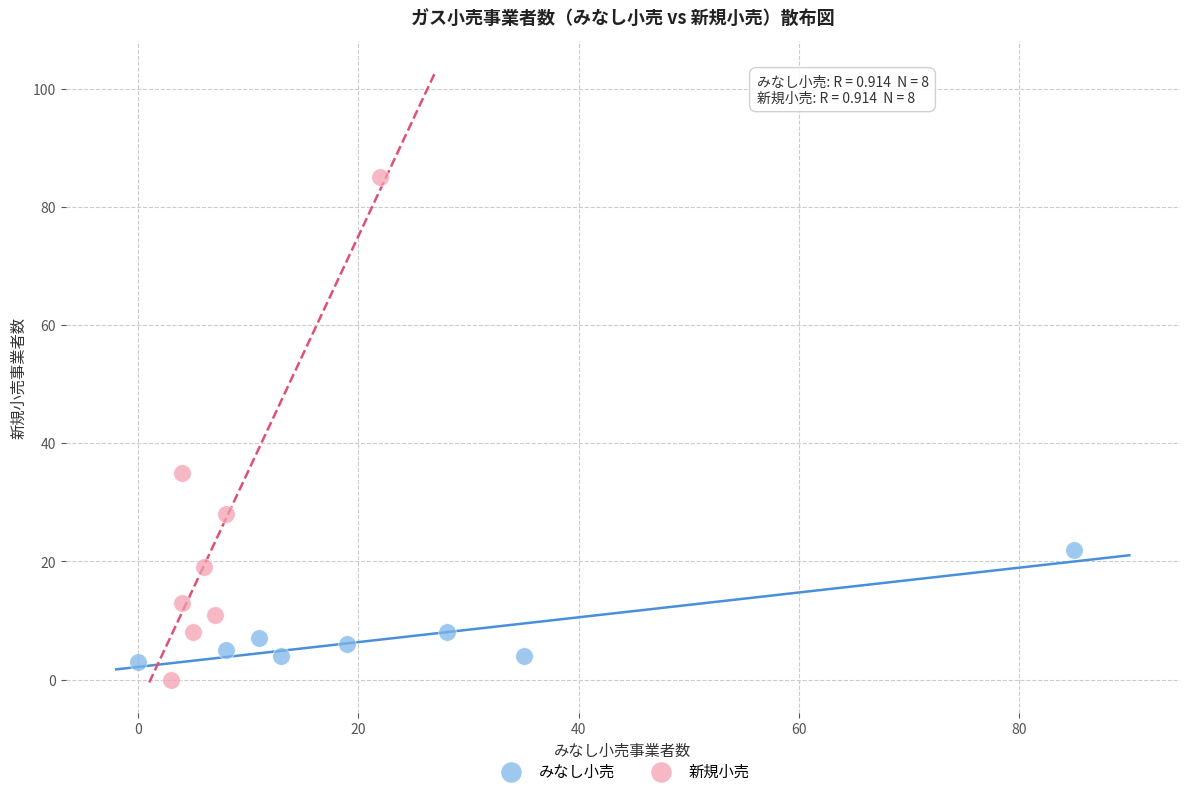

Which series contains the highest Y value?

新規小売